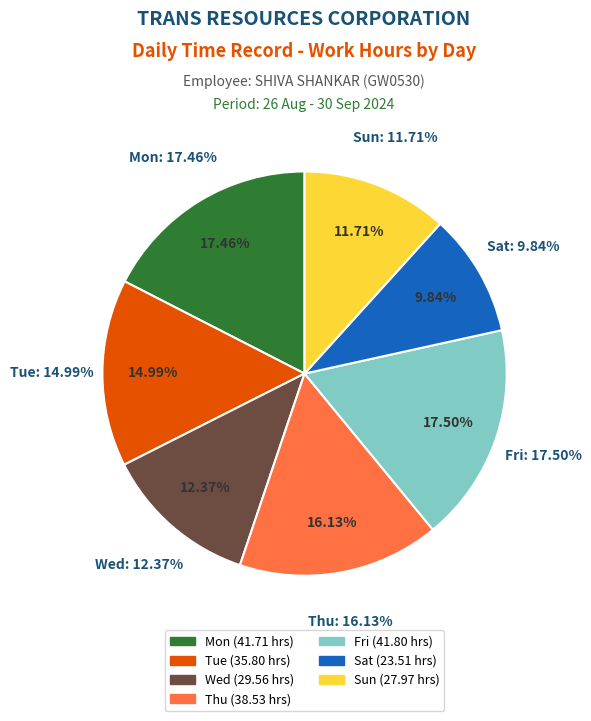

True or false: Sun accounts for 4% of the total.

False